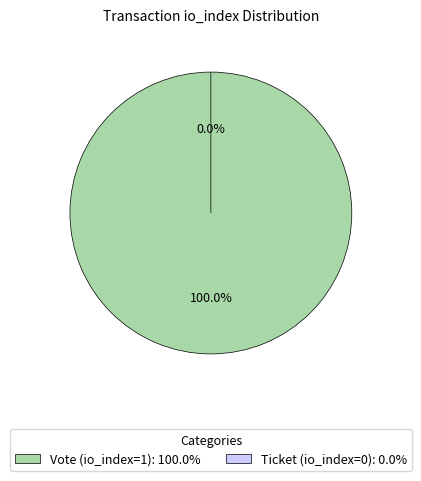

To the nearest percent, what is the difference between the largest and smallest slice percentages?

100%